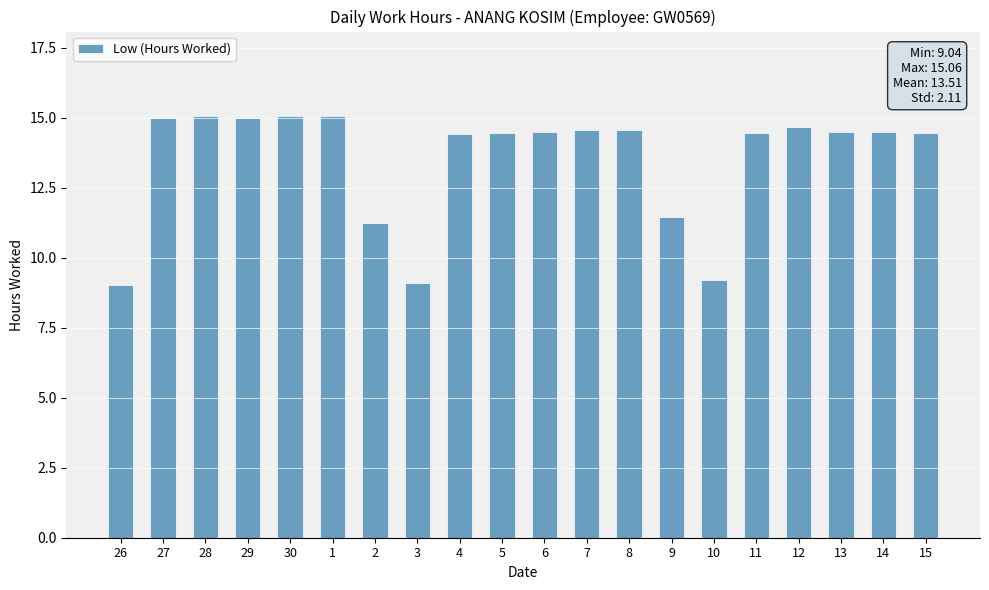

Where does the data first go above 14?

27